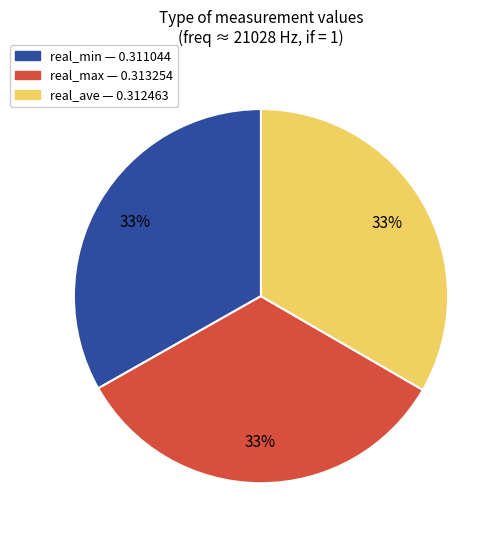

To the nearest percent, what portion does real_ave represent?

33%